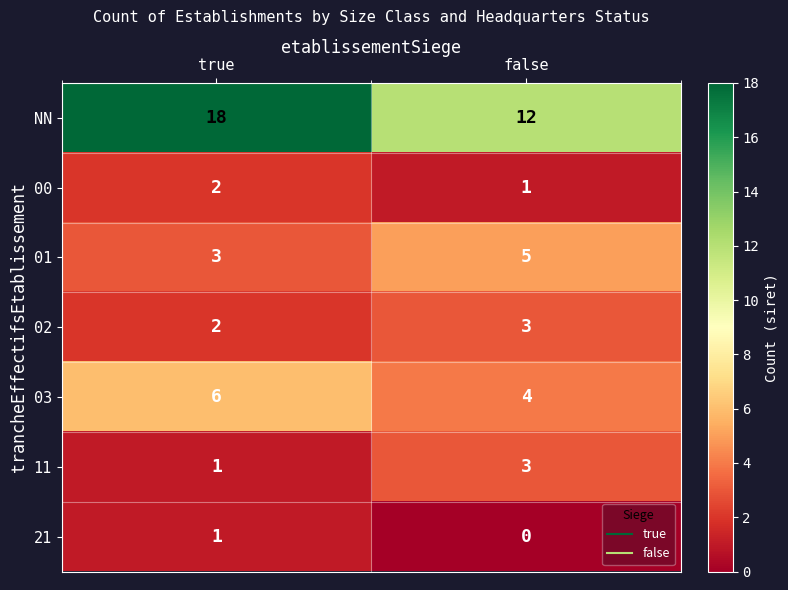

Reading left to right, what are all the values shown in this chart?

NN: 18	12
00: 2	1
01: 3	5
02: 2	3
03: 6	4
11: 1	3
21: 1	0